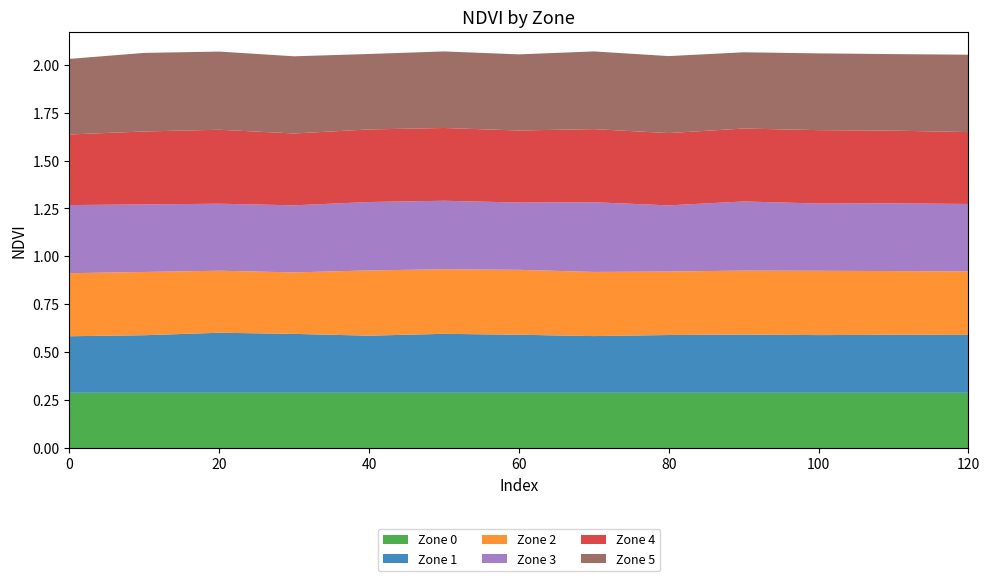

Reading right to left, transcribe all the data shown in this chart.

Zone 0: 120=0.3	110=0.3	100=0.3	90=0.3	80=0.3	70=0.3	60=0.3	50=0.3	40=0.3	30=0.3	20=0.3	10=0.3	0=0.3
Zone 1: 120=0.3	110=0.3	100=0.3	90=0.3	80=0.3	70=0.3	60=0.3	50=0.3	40=0.3	30=0.3	20=0.3	10=0.3	0=0.3
Zone 2: 120=0.3	110=0.3	100=0.3	90=0.3	80=0.3	70=0.3	60=0.3	50=0.3	40=0.3	30=0.3	20=0.3	10=0.3	0=0.3
Zone 3: 120=0.4	110=0.4	100=0.4	90=0.4	80=0.3	70=0.4	60=0.4	50=0.4	40=0.4	30=0.4	20=0.4	10=0.4	0=0.4
Zone 4: 120=0.4	110=0.4	100=0.4	90=0.4	80=0.4	70=0.4	60=0.4	50=0.4	40=0.4	30=0.4	20=0.4	10=0.4	0=0.4
Zone 5: 120=0.4	110=0.4	100=0.4	90=0.4	80=0.4	70=0.4	60=0.4	50=0.4	40=0.4	30=0.4	20=0.4	10=0.4	0=0.4